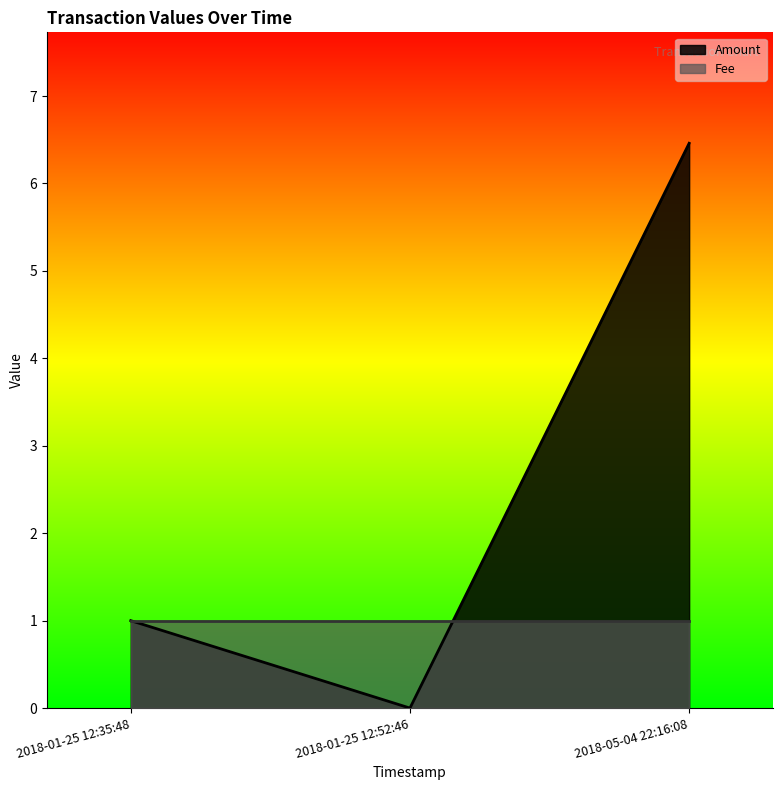

What is the difference between the Amount values at 2018-01-25 12:35:48 and 2018-01-25 12:52:46?

1.0